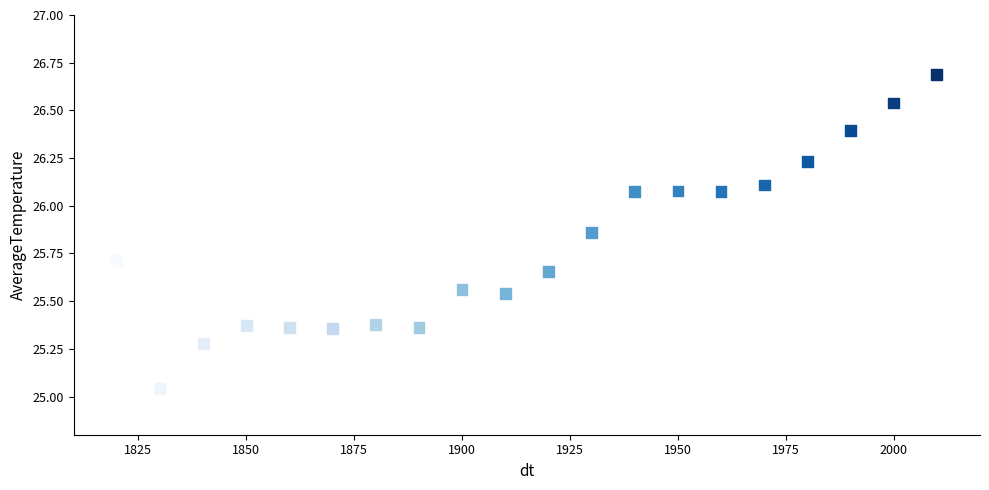

What is the range of X values (max minus min)?

190.0